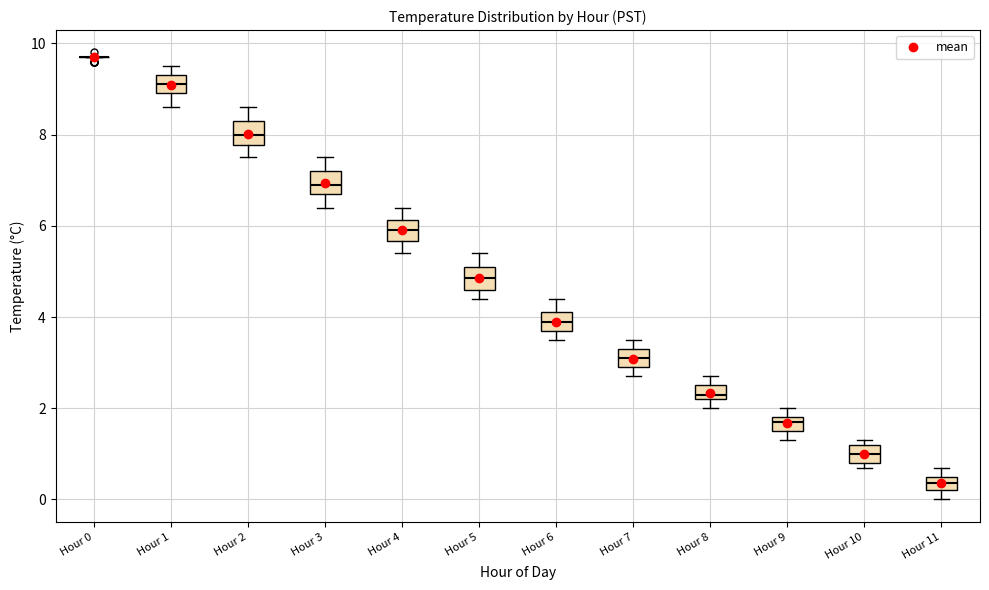

Where does the upper whisker of the box for Hour 7 end on the y-axis? The values are not printed on the chart, so give them approximately, as read against the axis.

3.6